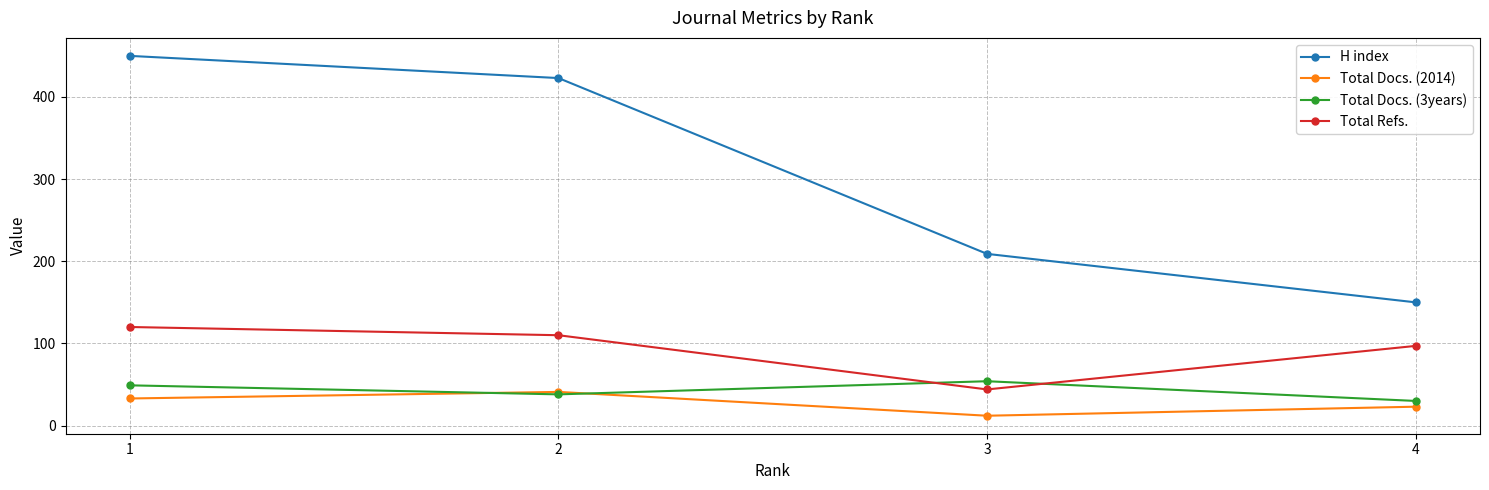

What is the difference between the highest and lowest values at 1?

417